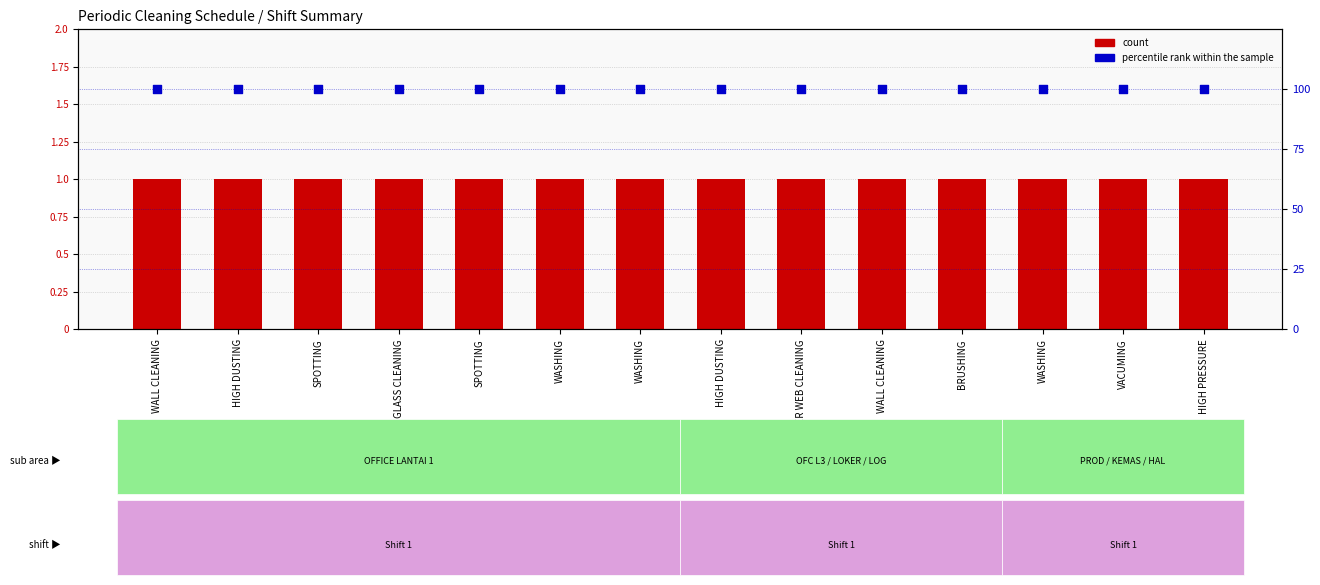

What are all the series names shown in the legend?

count, percentile rank within the sample